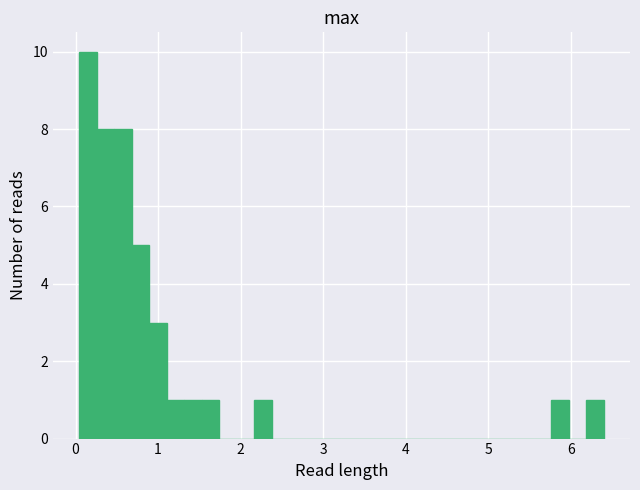

Read against the x-axis, roughly where is the centre of the tallest bar?

0.2